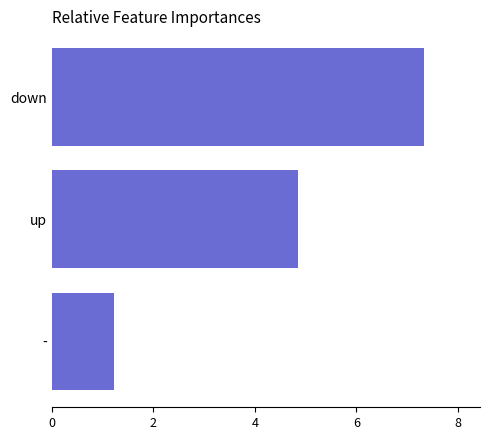

The chart shows a value of 1.2 at -. True or false?

True